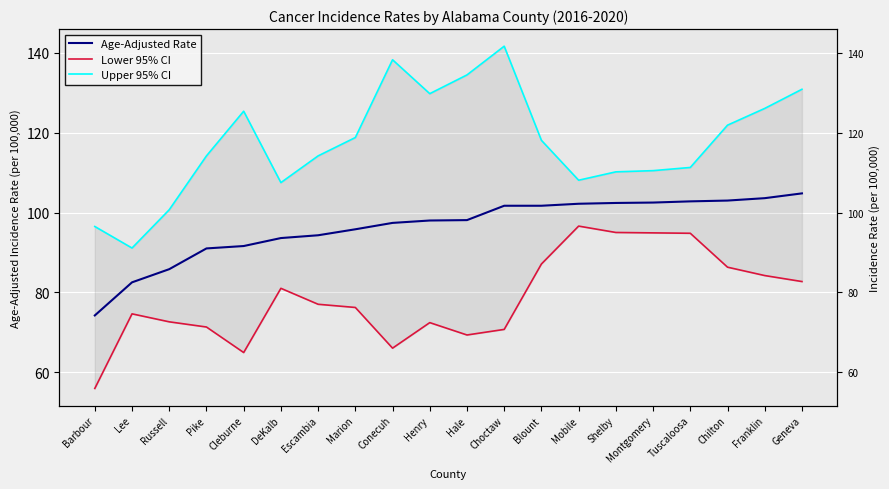

At how many categories does at least one series exceed 100?

18